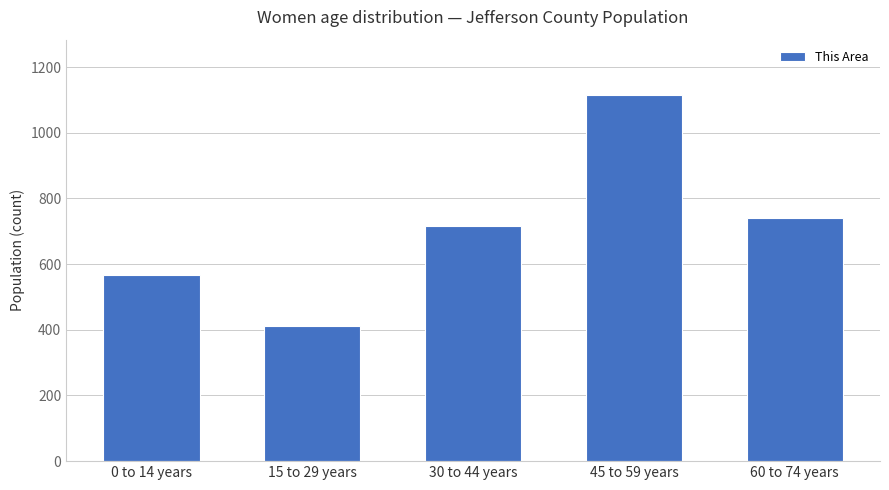

What is the label of the 1st bar from the left?

0 to 14 years